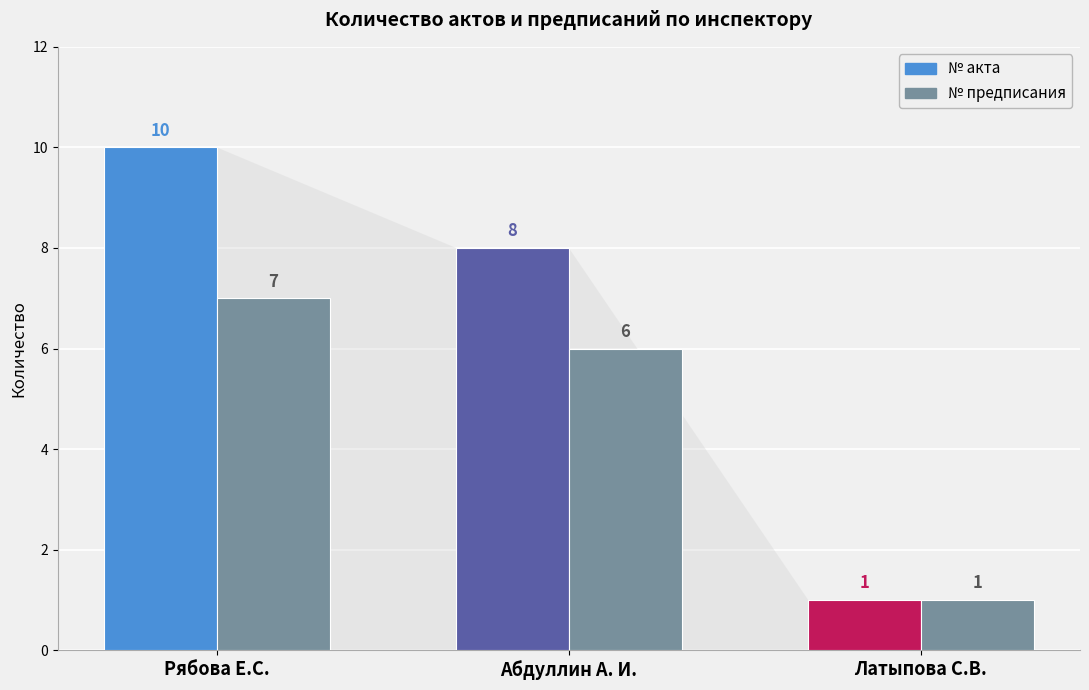

What is the difference between the № акта values at Абдуллин А. И. and Рябова Е.С.?

2